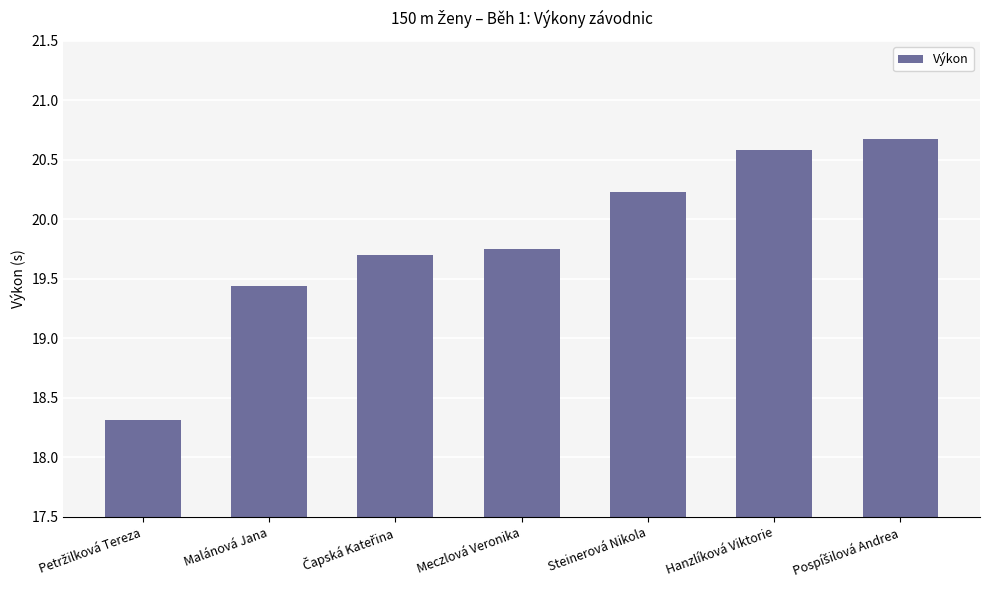

What is the maximum value shown in the chart?

20.7